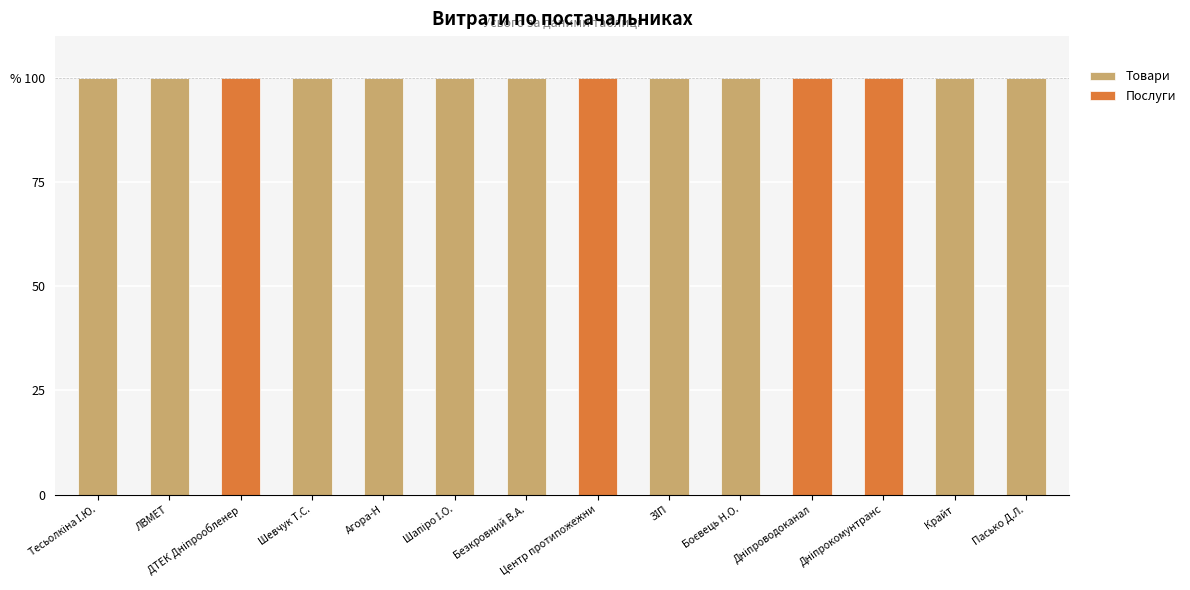

What are all the series names shown in the legend?

Товари, Послуги